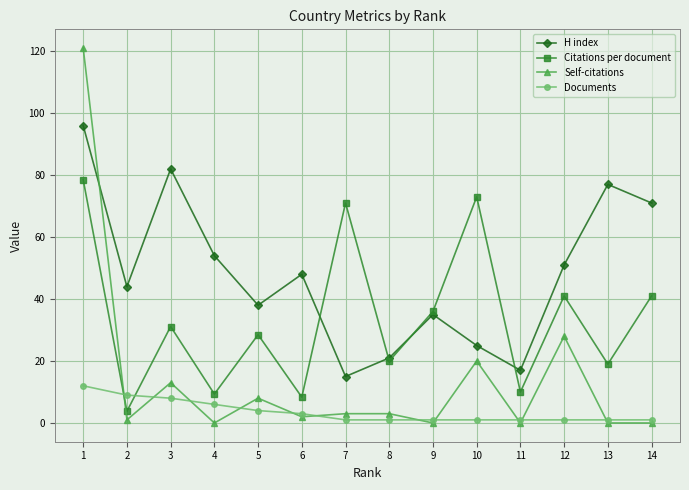

How many interior local peaks does the H index series have?

4